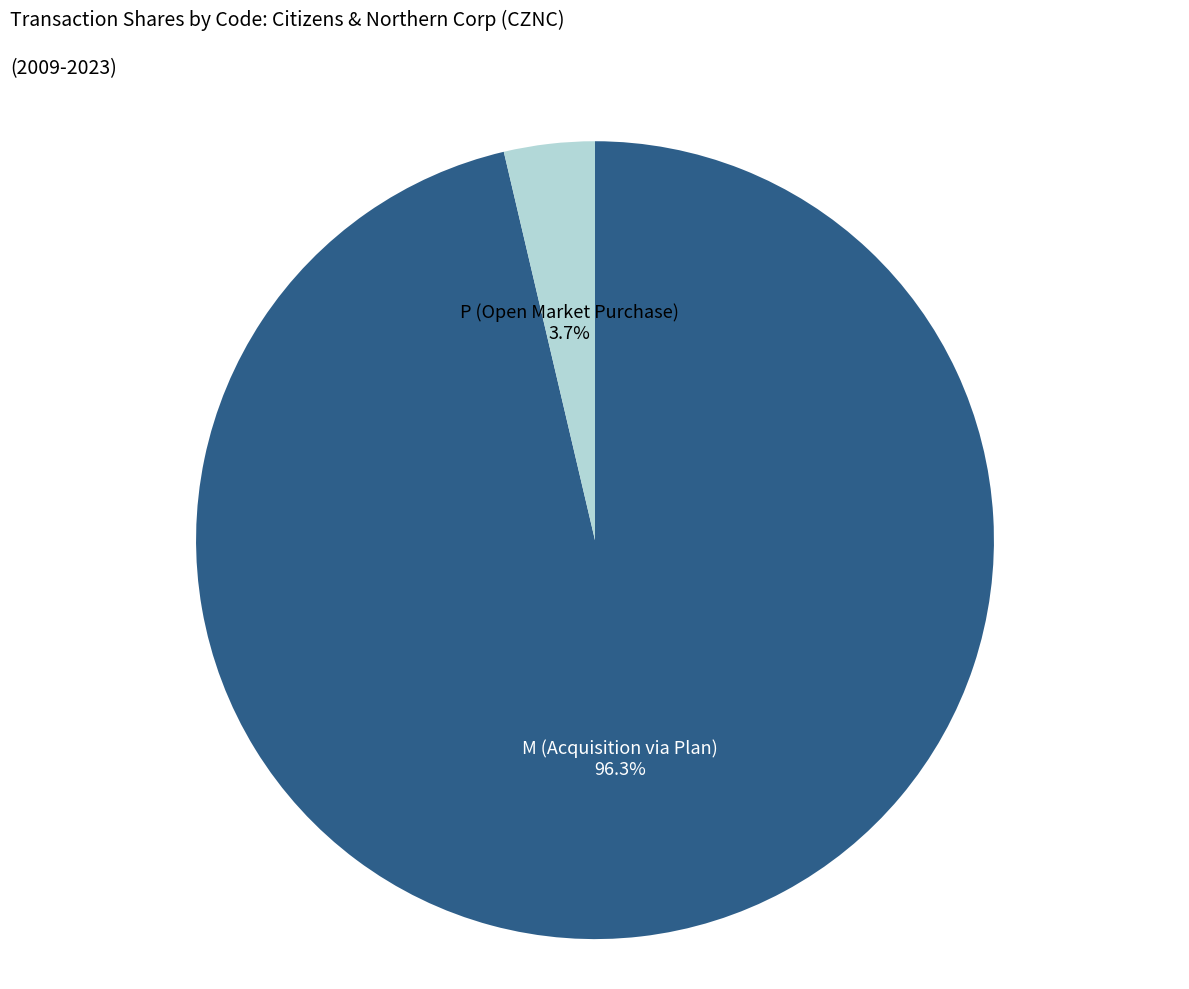

What is the smallest slice in the pie chart?

P (Open Market Purchase)